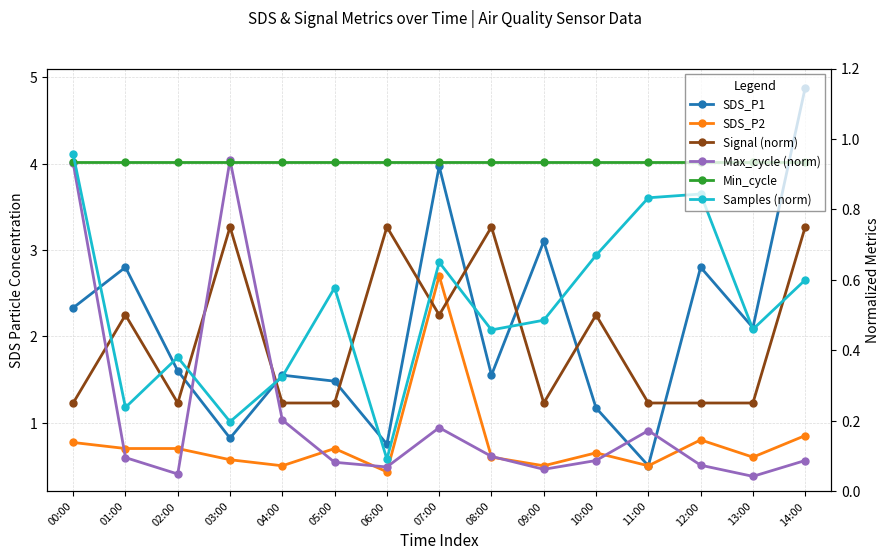

The value of Samples (norm) at 11:00 is 0.4. True or false?

False